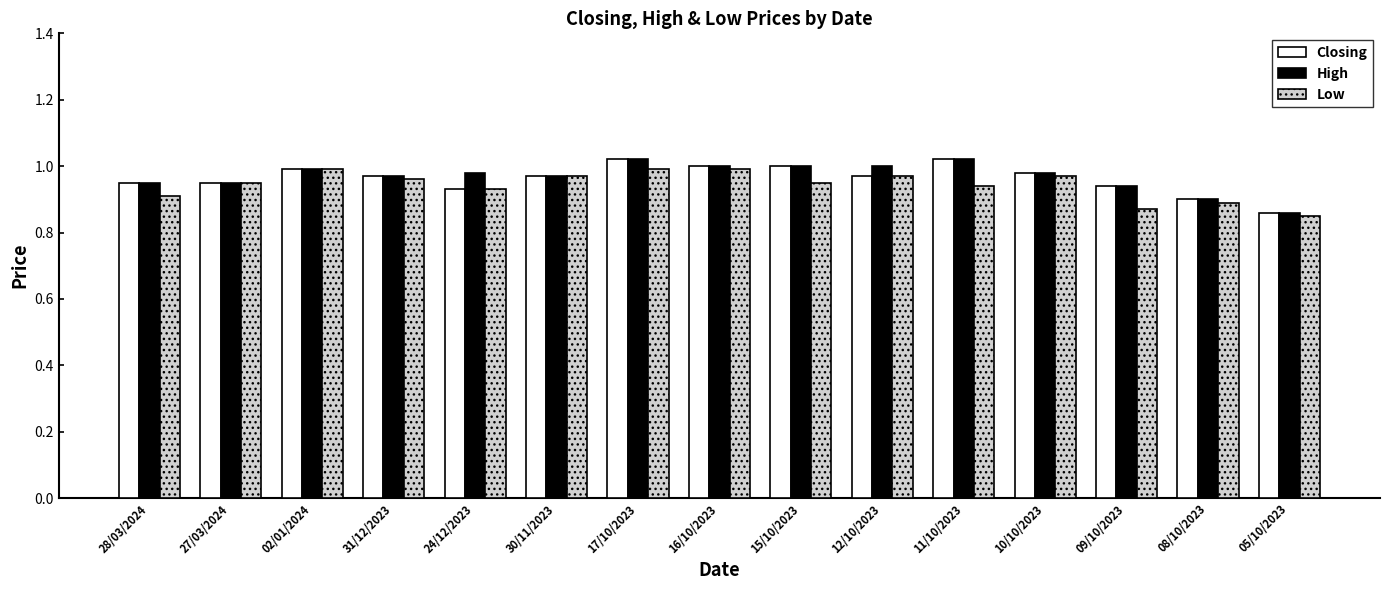

Is it true that High equals 0.9 at 05/10/2023?

True